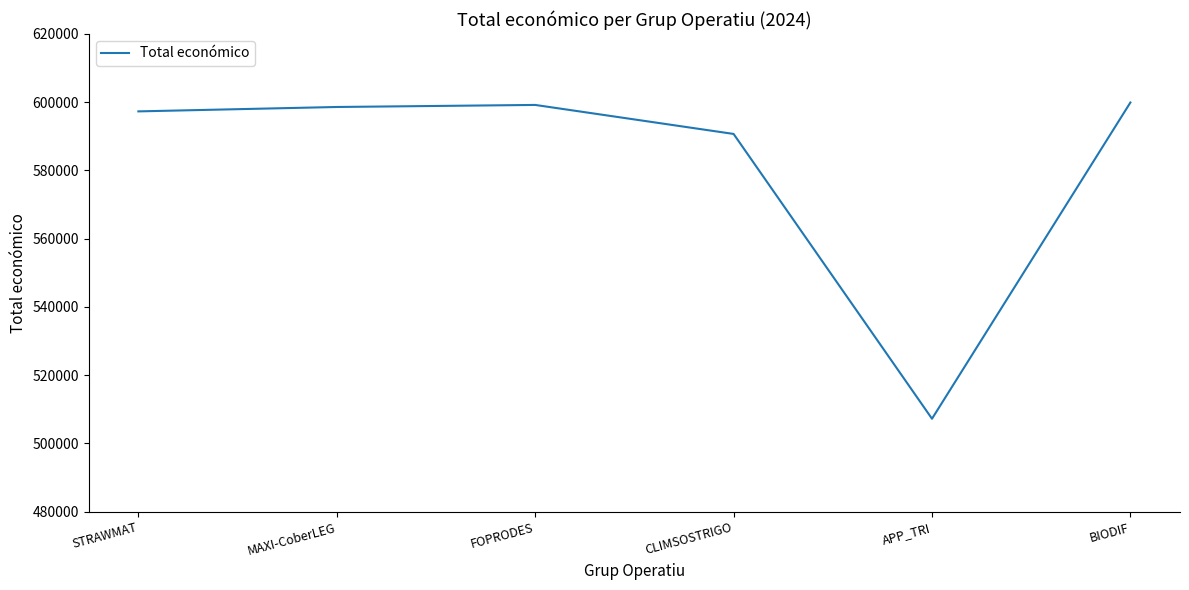

What is the difference between the maximum and minimum values?

92672